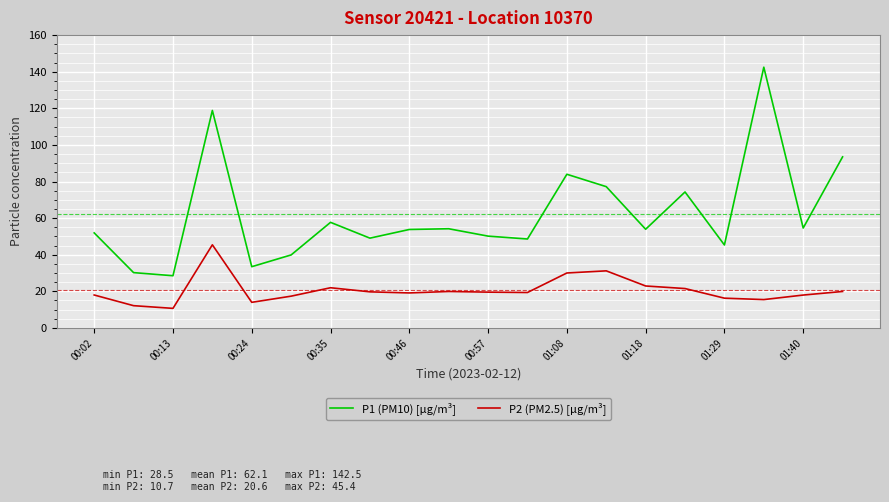

Which series has the widest spread of values?

P1 (PM10) [µg/m³]